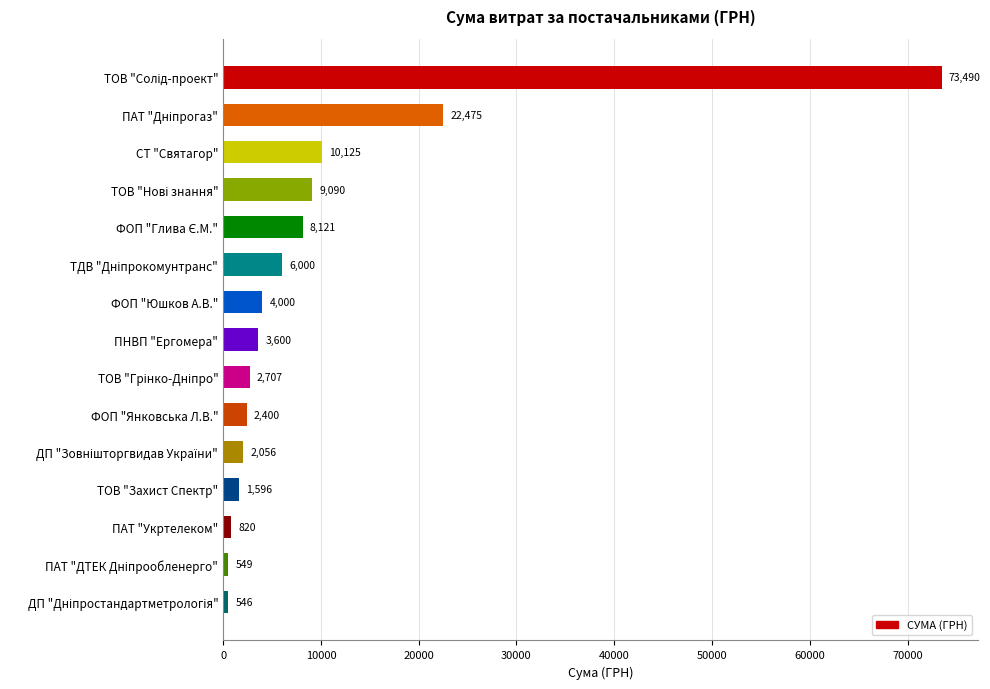

What is the difference between the values at ПНВП "Ергомера" and ФОП "Янковська Л.В."?

1200.0